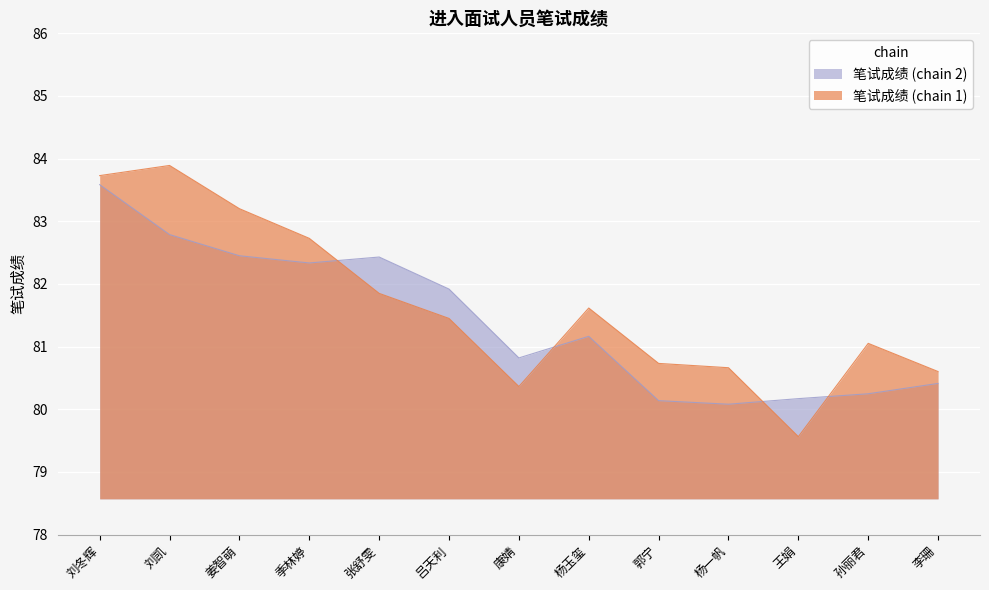

What is the difference between the maximum and minimum values?

3.5